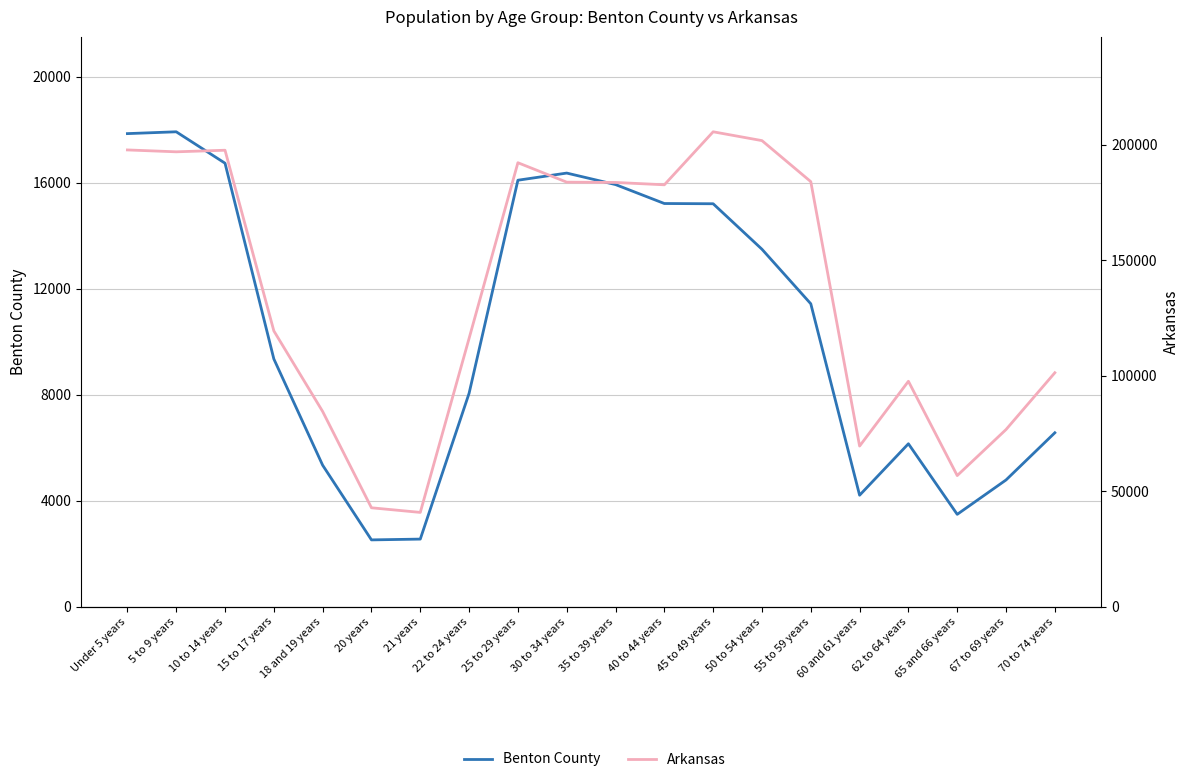

What is the label of the 3rd point from the left?

10 to 14 years